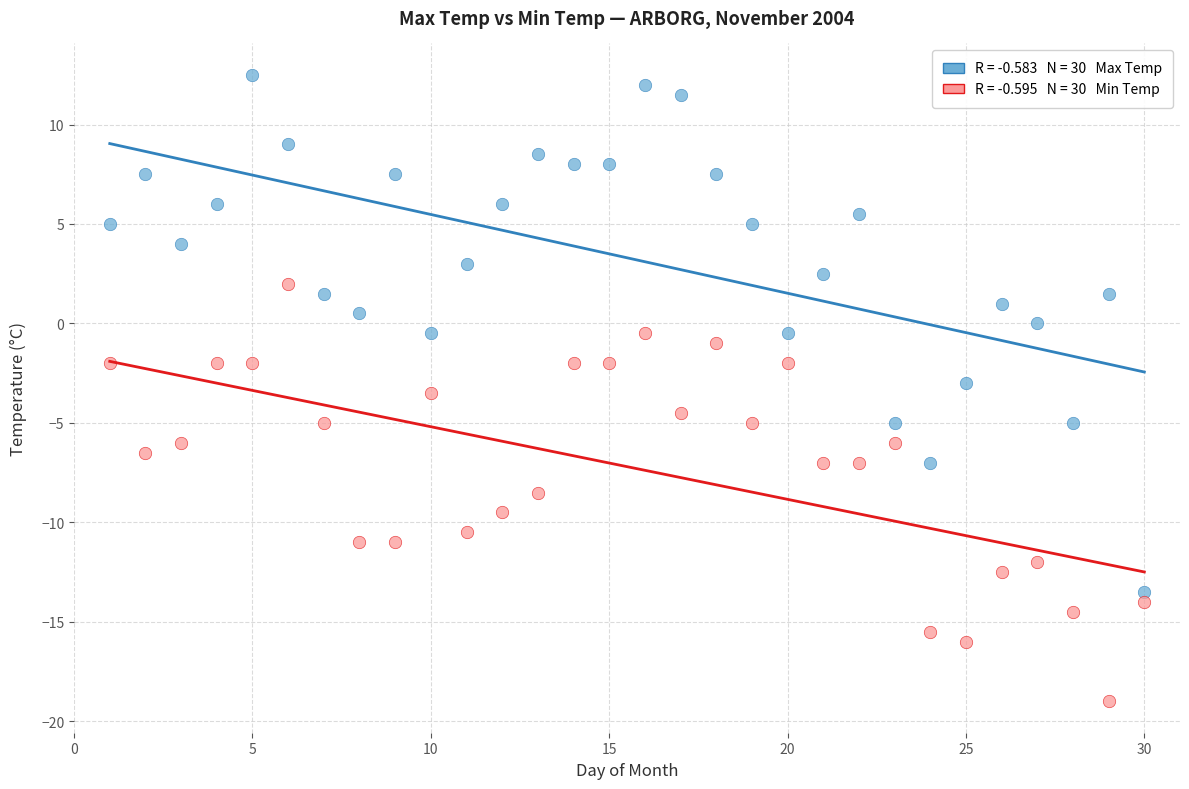

Across all data points, what is the range of Y values (max minus min)?

31.5